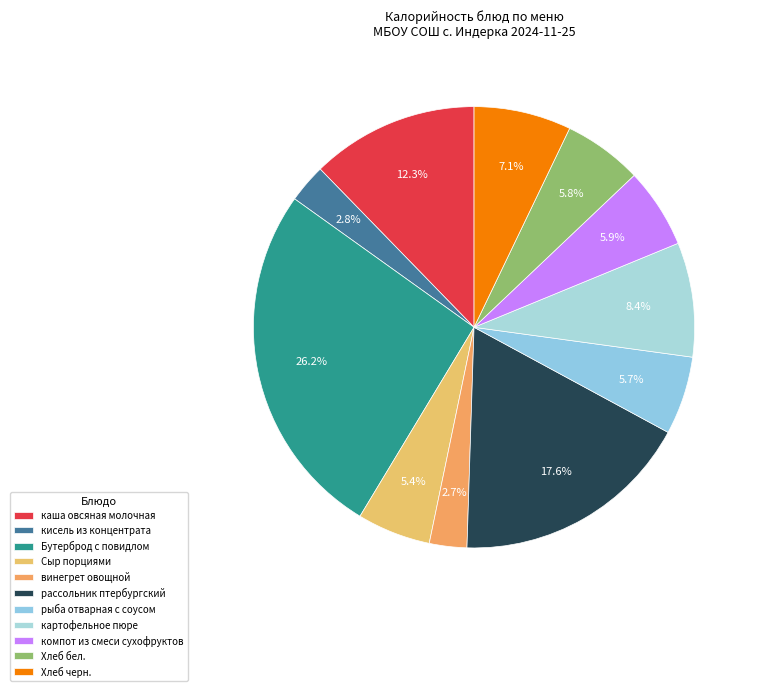

What portion of the pie excludes Сыр порциями?

94.6%